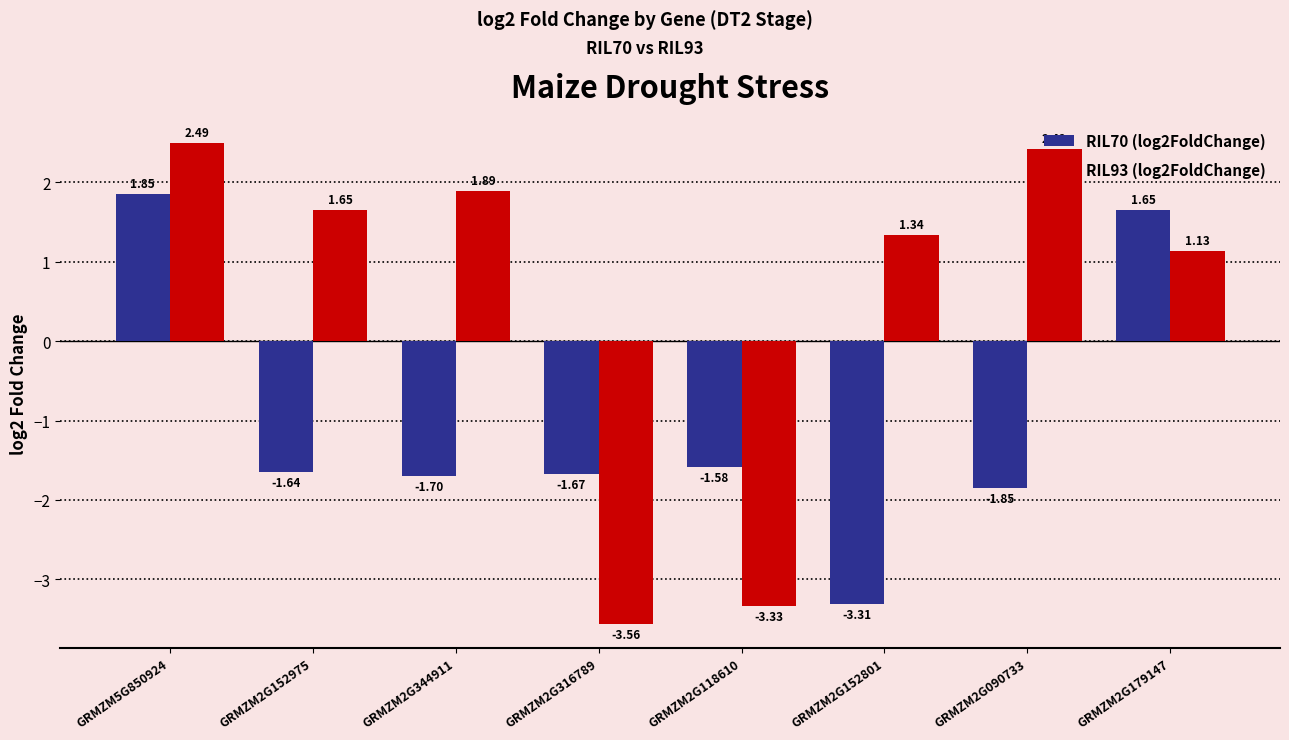

What is the label of the 3rd bar from the right?

GRMZM2G152801